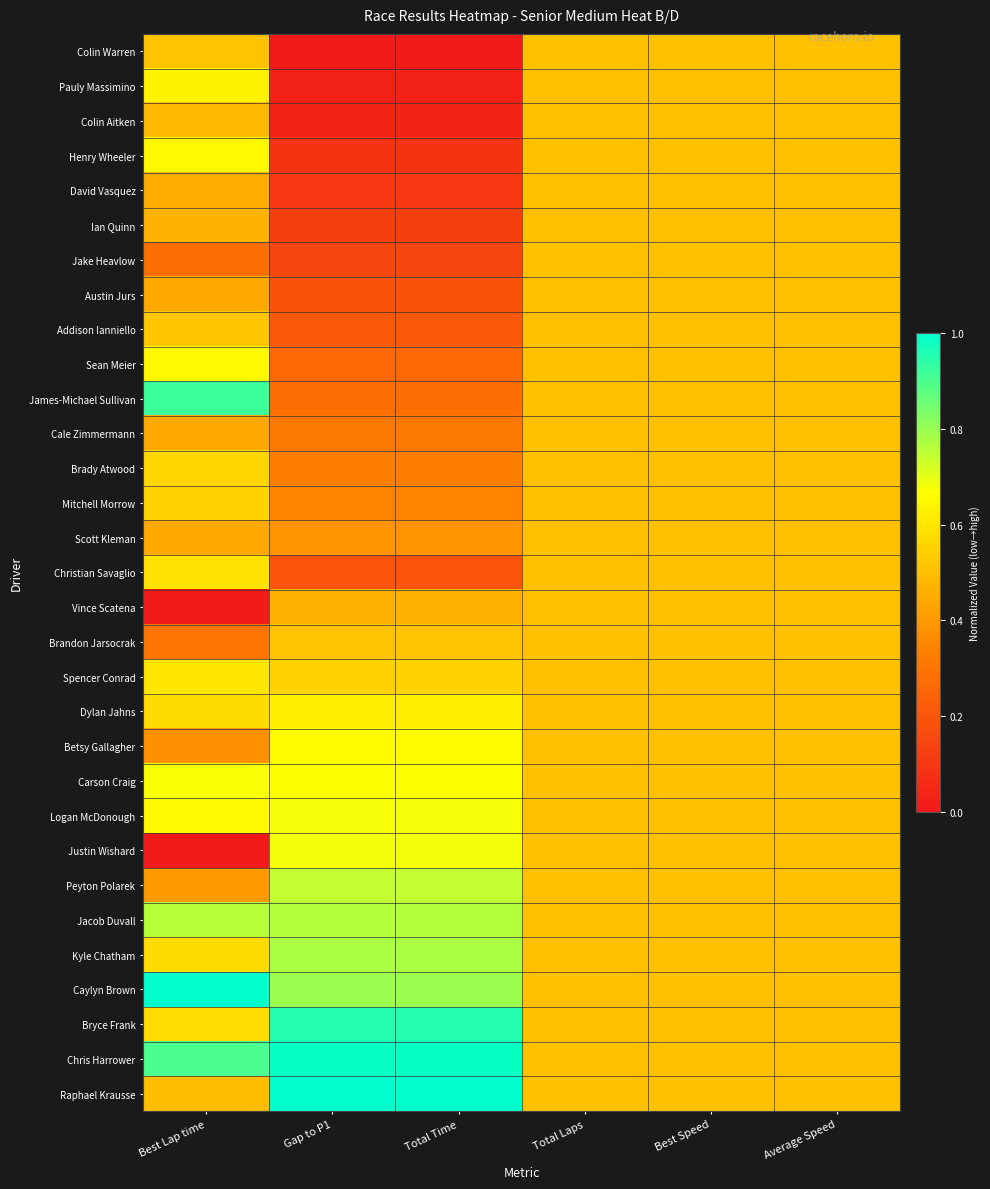

Rank the series by their maximum value, from highest to lowest.

Caylyn Brown, Raphael Krausse, Chris Harrower, Bryce Frank, James-Michael Sullivan, Kyle Chatham, Jacob Duvall, Peyton Polarek, Justin Wishard, Logan McDonough, Carson Craig, Betsy Gallagher, Sean Meier, Henry Wheeler, Pauly Massimino, Dylan Jahns, Spencer Conrad, Christian Savaglio, Brady Atwood, Mitchell Morrow, Addison Ianniello, Brandon Jarsocrak, Colin Warren, Colin Aitken, David Vasquez, Ian Quinn, Jake Heavlow, Austin Jurs, Cale Zimmermann, Scott Kleman, Vince Scatena